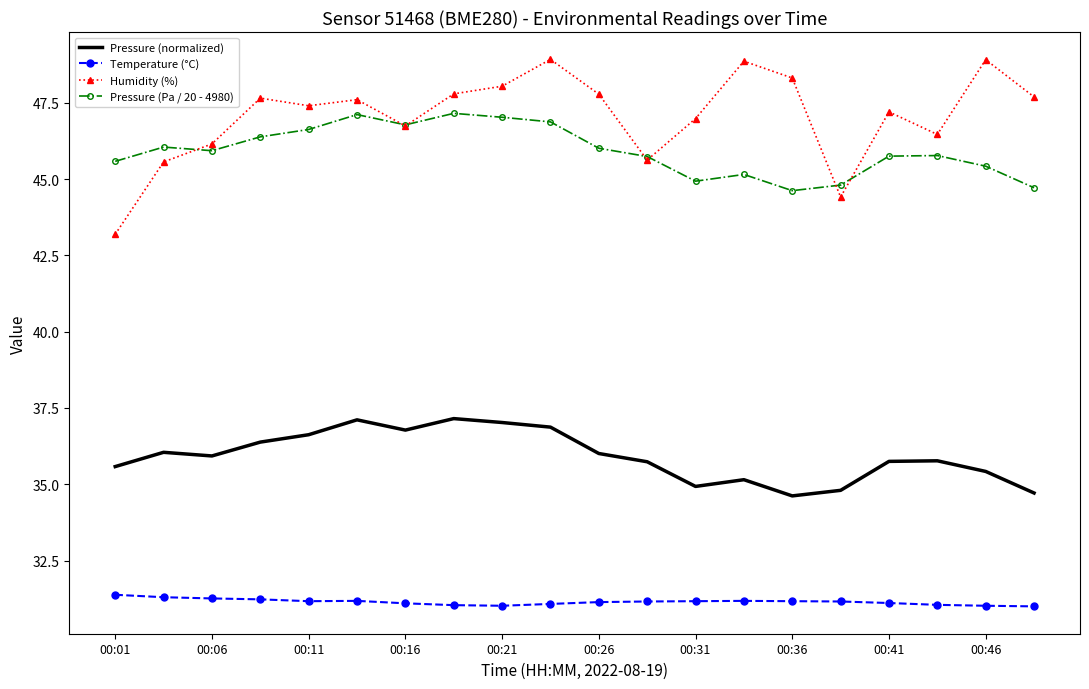

What is the difference between the second highest and second lowest values in the Temperature (°C) series?

0.3